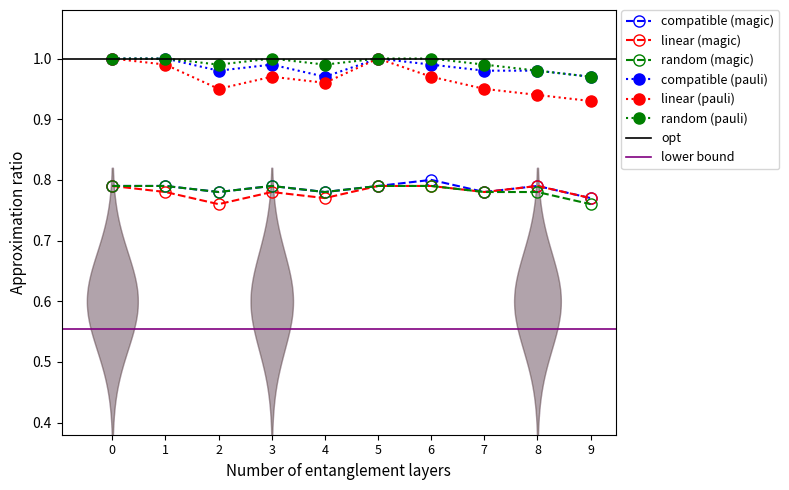

At which label is random (magic) closest to 0?

9